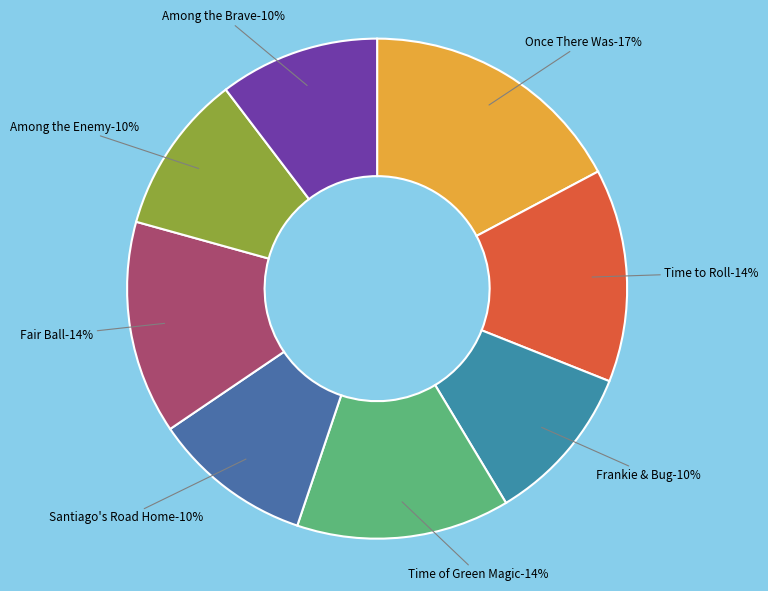

Approximately how many times larger is the value at Fair Ball compared to Time to Roll?

1.0